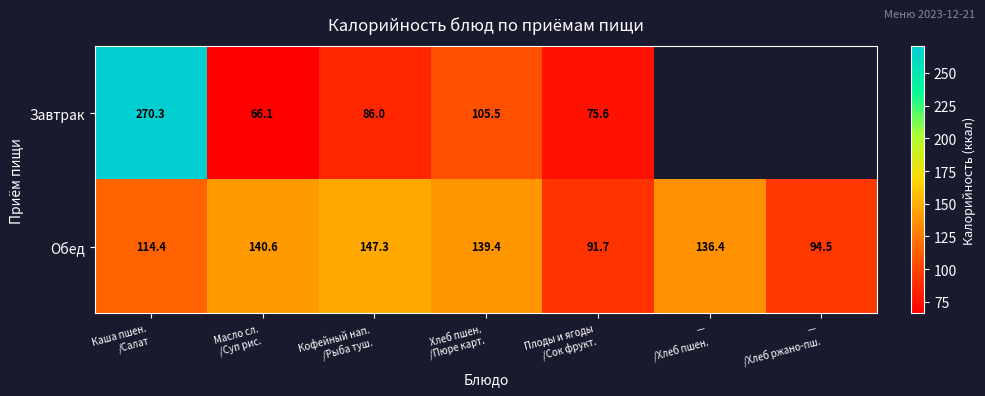

What is the lowest value of the Обед series?

91.7